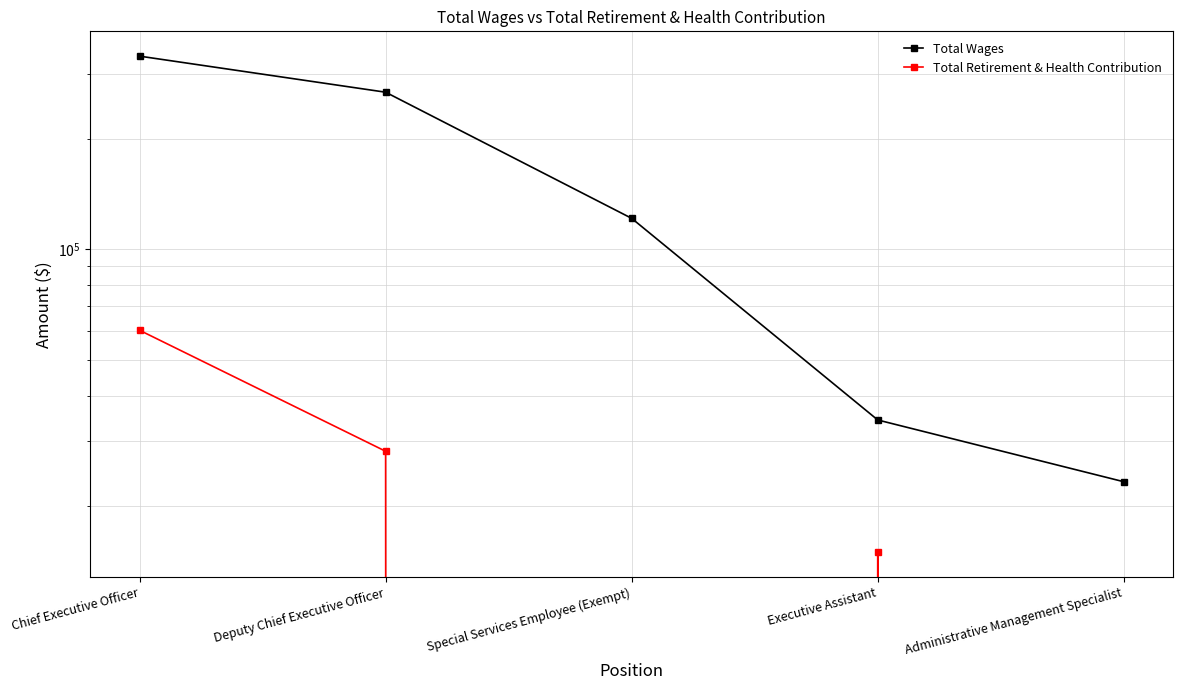

What is the sum of all Total Retirement & Health Contribution values?

103397